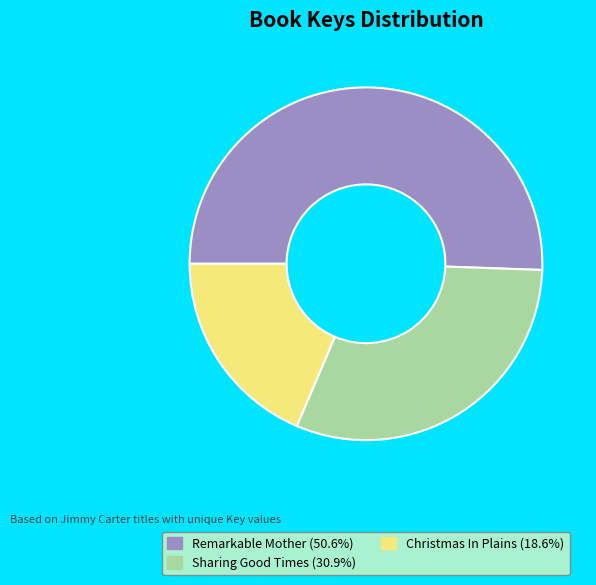

Is the sum of Sharing Good Times (30.9%) and Christmas In Plains (18.6%) greater than half?

No